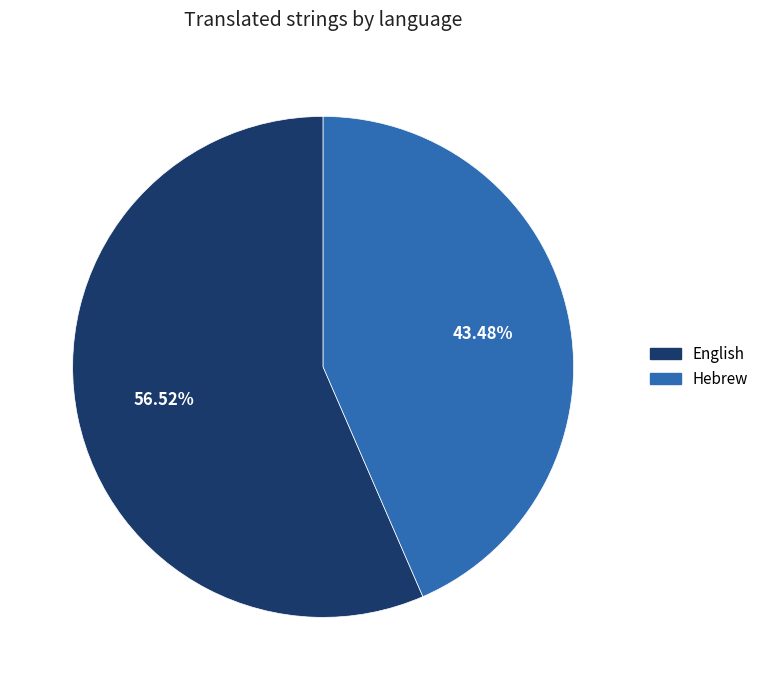

True or false: English accounts for 57% of the total.

True